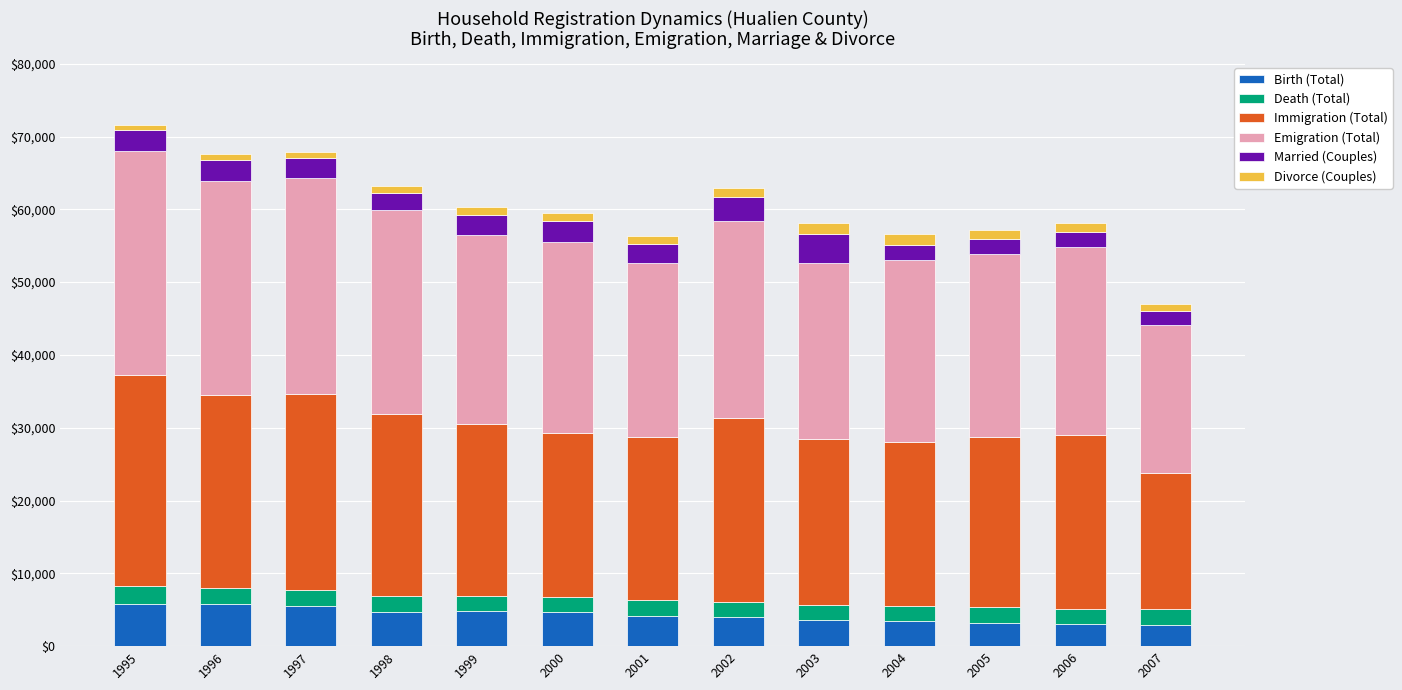

What is the difference between the second highest and minimum values in the Birth (Total) series?

2835